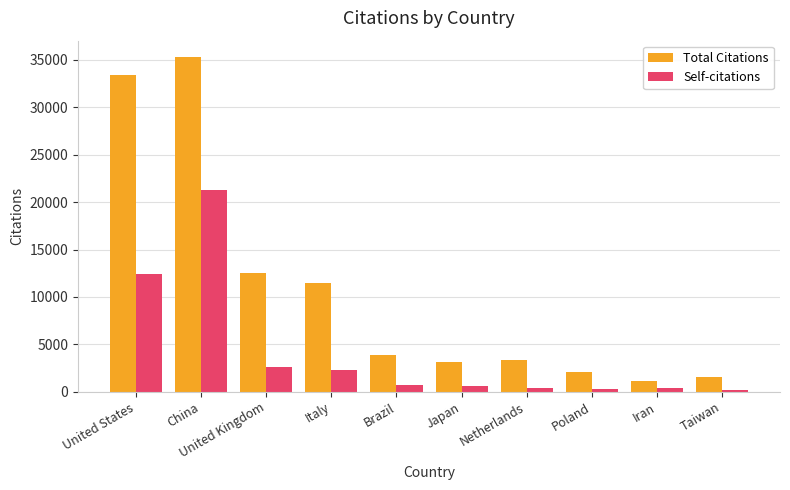

At which category does the chart reach its peak across all series?

China